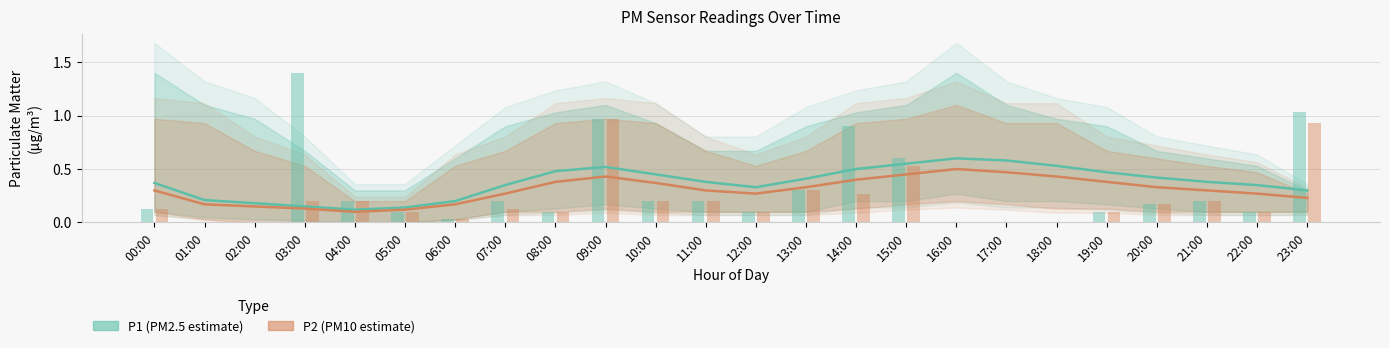

Reading left to right, list all the values displayed in this chart.

P1 (PM2.5): 0.4	0.2	0.2	0.1	0.1	0.1	0.2	0.3	0.5	0.5	0.5	0.4	0.3	0.4	0.5	0.6	0.6	0.6	0.5	0.5	0.4	0.4	0.3	0.3
P2 (PM10): 0.3	0.2	0.1	0.1	0.1	0.1	0.2	0.3	0.4	0.4	0.4	0.3	0.3	0.3	0.4	0.5	0.5	0.5	0.4	0.4	0.3	0.3	0.3	0.2